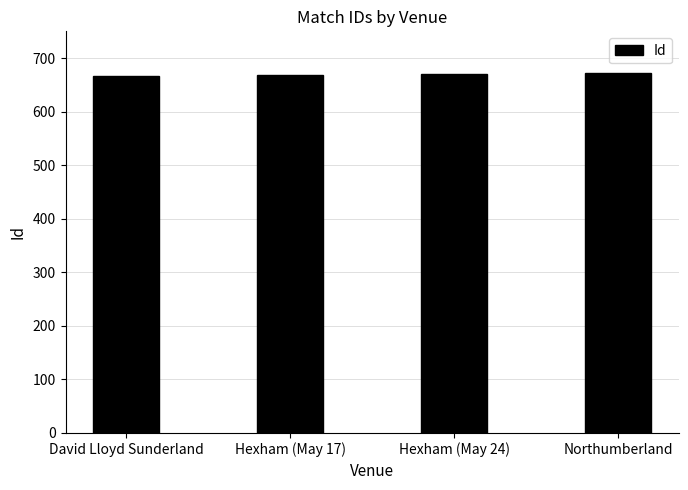

What is the ratio of the value at Hexham (May 17) to the value at Hexham (May 24)?

1.0